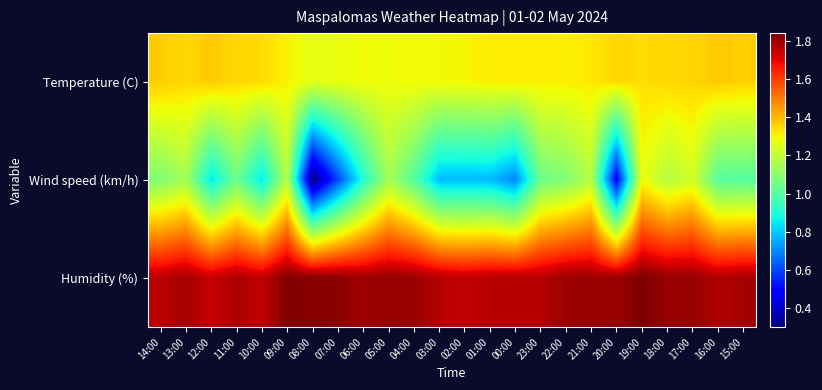

Reading left to right, what are all the values shown in this chart?

Temperature (C): 14:00=1.4	13:00=1.3	12:00=1.4	11:00=1.3	10:00=1.3	09:00=1.3	08:00=1.3	07:00=1.3	06:00=1.3	05:00=1.3	04:00=1.3	03:00=1.3	02:00=1.3	01:00=1.3	00:00=1.3	23:00=1.3	22:00=1.3	21:00=1.3	20:00=1.3	19:00=1.3	18:00=1.3	17:00=1.4	16:00=1.4	15:00=1.4
Wind speed (km/h): 14:00=1.1	13:00=1.1	12:00=0.8	11:00=1.0	10:00=0.8	09:00=1.2	08:00=0.3	07:00=0.6	06:00=0.9	05:00=1.1	04:00=1.0	03:00=0.8	02:00=0.8	01:00=0.8	00:00=0.7	23:00=1.0	22:00=1.1	21:00=1.2	20:00=0.5	19:00=1.3	18:00=1.2	17:00=1.2	16:00=1.0	15:00=1.0
Humidity (%): 14:00=1.8	13:00=1.8	12:00=1.7	11:00=1.8	10:00=1.7	09:00=1.8	08:00=1.8	07:00=1.8	06:00=1.8	05:00=1.8	04:00=1.8	03:00=1.8	02:00=1.7	01:00=1.8	00:00=1.8	23:00=1.8	22:00=1.8	21:00=1.8	20:00=1.8	19:00=1.8	18:00=1.8	17:00=1.8	16:00=1.8	15:00=1.8